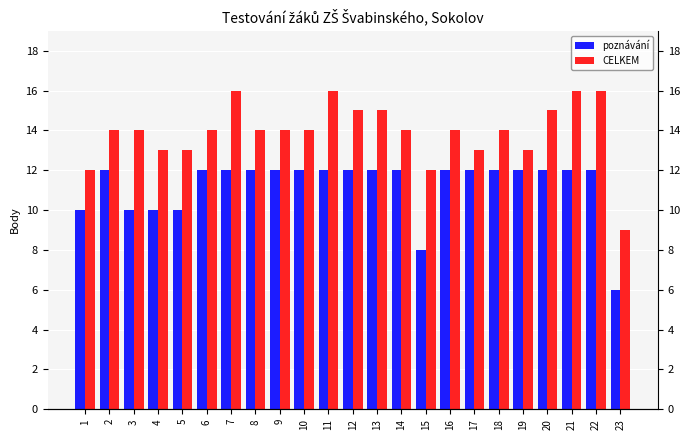

At how many categories does at least one series exceed 11?

22